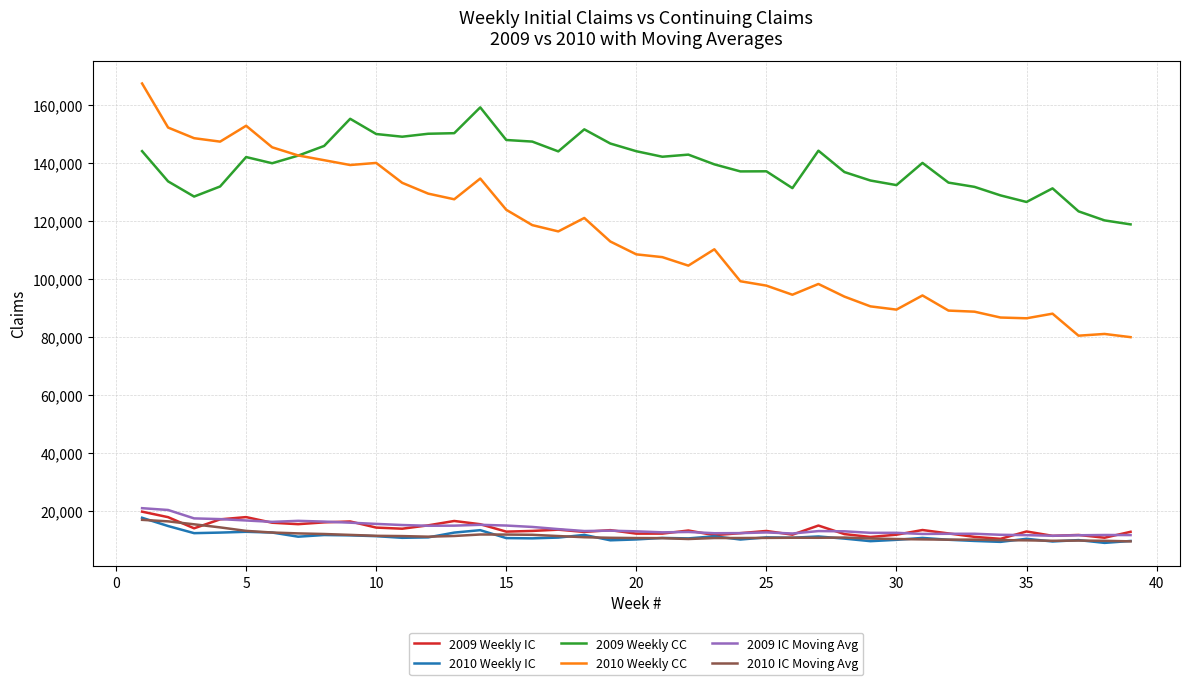

What is the lowest value of the 2009 Weekly CC series?

118788.0